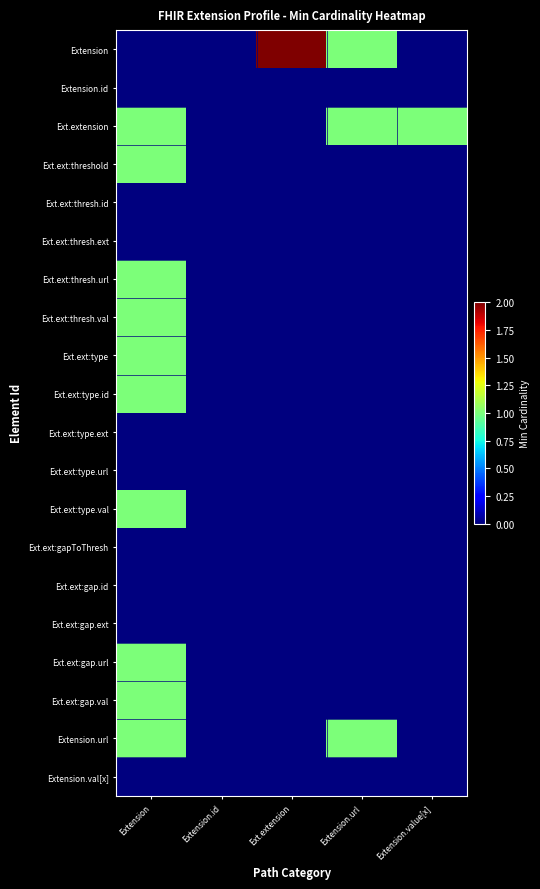

Reading right to left, transcribe all the data shown in this chart.

Extension: Extension.value[x]=0	Extension.url=1	Ext.extension=2	Extension.id=0	Extension=0
Extension.id: Extension.value[x]=0	Extension.url=0	Ext.extension=0	Extension.id=0	Extension=0
Ext.extension: Extension.value[x]=1	Extension.url=1	Ext.extension=0	Extension.id=0	Extension=1
Ext.ext:threshold: Extension.value[x]=0	Extension.url=0	Ext.extension=0	Extension.id=0	Extension=1
Ext.ext:thresh.id: Extension.value[x]=0	Extension.url=0	Ext.extension=0	Extension.id=0	Extension=0
Ext.ext:thresh.ext: Extension.value[x]=0	Extension.url=0	Ext.extension=0	Extension.id=0	Extension=0
Ext.ext:thresh.url: Extension.value[x]=0	Extension.url=0	Ext.extension=0	Extension.id=0	Extension=1
Ext.ext:thresh.val: Extension.value[x]=0	Extension.url=0	Ext.extension=0	Extension.id=0	Extension=1
Ext.ext:type: Extension.value[x]=0	Extension.url=0	Ext.extension=0	Extension.id=0	Extension=1
Ext.ext:type.id: Extension.value[x]=0	Extension.url=0	Ext.extension=0	Extension.id=0	Extension=1
Ext.ext:type.ext: Extension.value[x]=0	Extension.url=0	Ext.extension=0	Extension.id=0	Extension=0
Ext.ext:type.url: Extension.value[x]=0	Extension.url=0	Ext.extension=0	Extension.id=0	Extension=0
Ext.ext:type.val: Extension.value[x]=0	Extension.url=0	Ext.extension=0	Extension.id=0	Extension=1
Ext.ext:gapToThresh: Extension.value[x]=0	Extension.url=0	Ext.extension=0	Extension.id=0	Extension=0
Ext.ext:gap.id: Extension.value[x]=0	Extension.url=0	Ext.extension=0	Extension.id=0	Extension=0
Ext.ext:gap.ext: Extension.value[x]=0	Extension.url=0	Ext.extension=0	Extension.id=0	Extension=0
Ext.ext:gap.url: Extension.value[x]=0	Extension.url=0	Ext.extension=0	Extension.id=0	Extension=1
Ext.ext:gap.val: Extension.value[x]=0	Extension.url=0	Ext.extension=0	Extension.id=0	Extension=1
Extension.url: Extension.value[x]=0	Extension.url=1	Ext.extension=0	Extension.id=0	Extension=1
Extension.val[x]: Extension.value[x]=0	Extension.url=0	Ext.extension=0	Extension.id=0	Extension=0